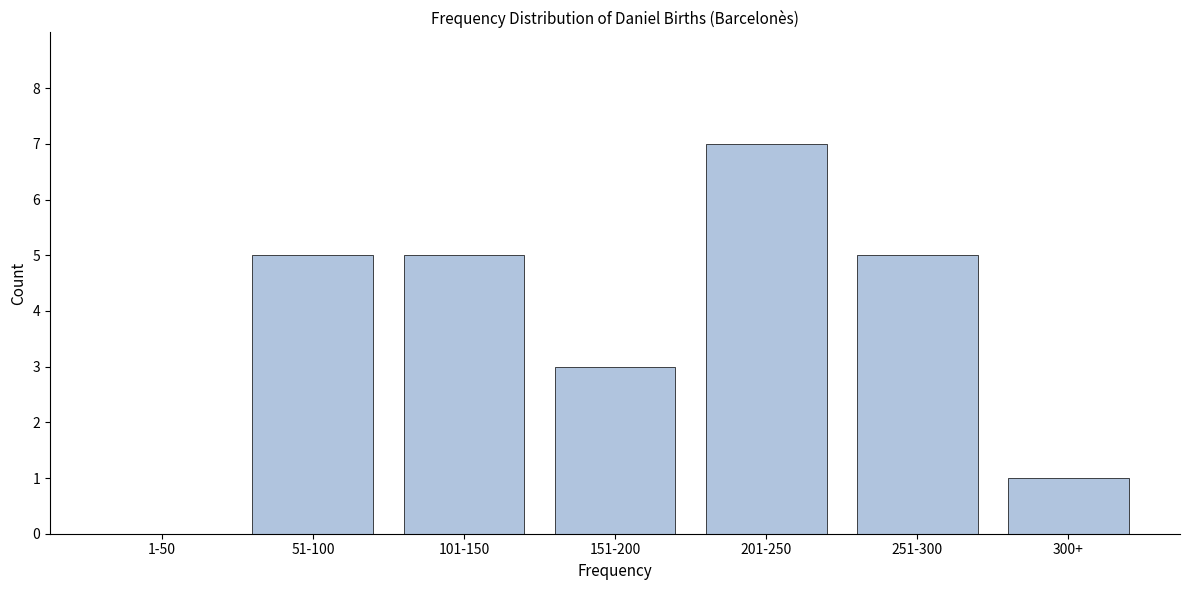

Reading left to right, transcribe all the data shown in this chart.

1-50=0	51-100=5	101-150=5	151-200=3	201-250=7	251-300=5	300+=1